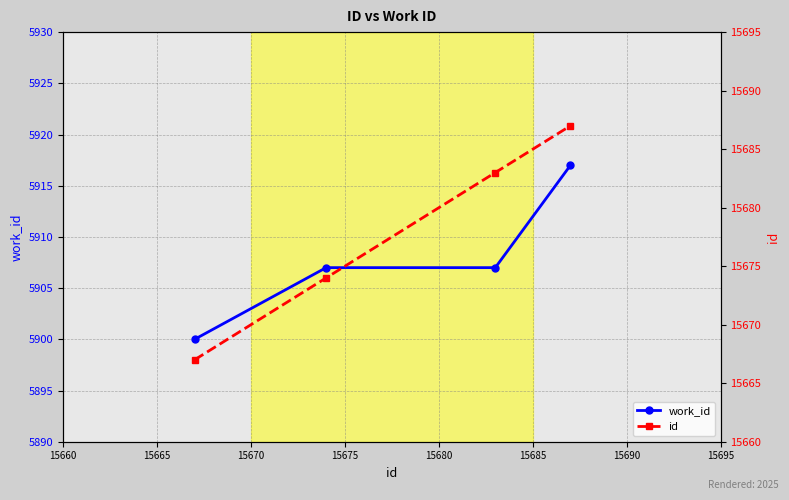

What is the highest value of the id series?

15687